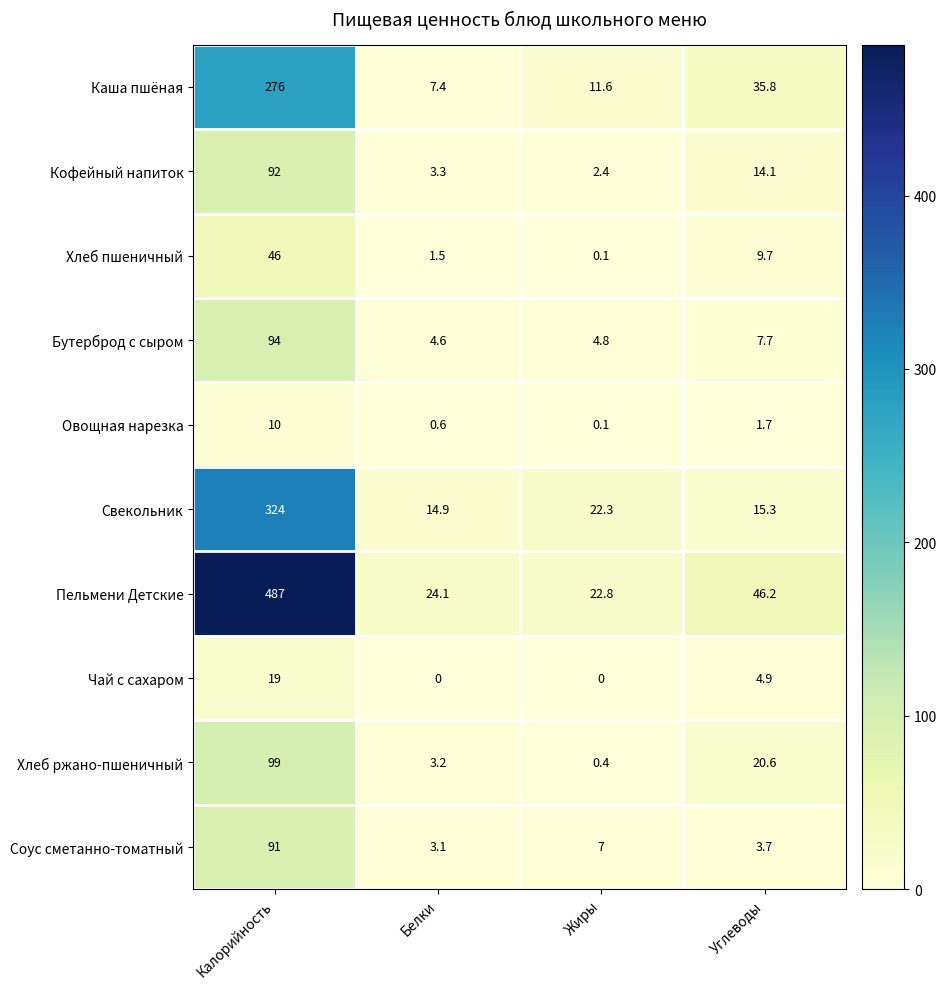

Between Калорийность and Белки, which series saw the biggest shift?

Пельмени Детские